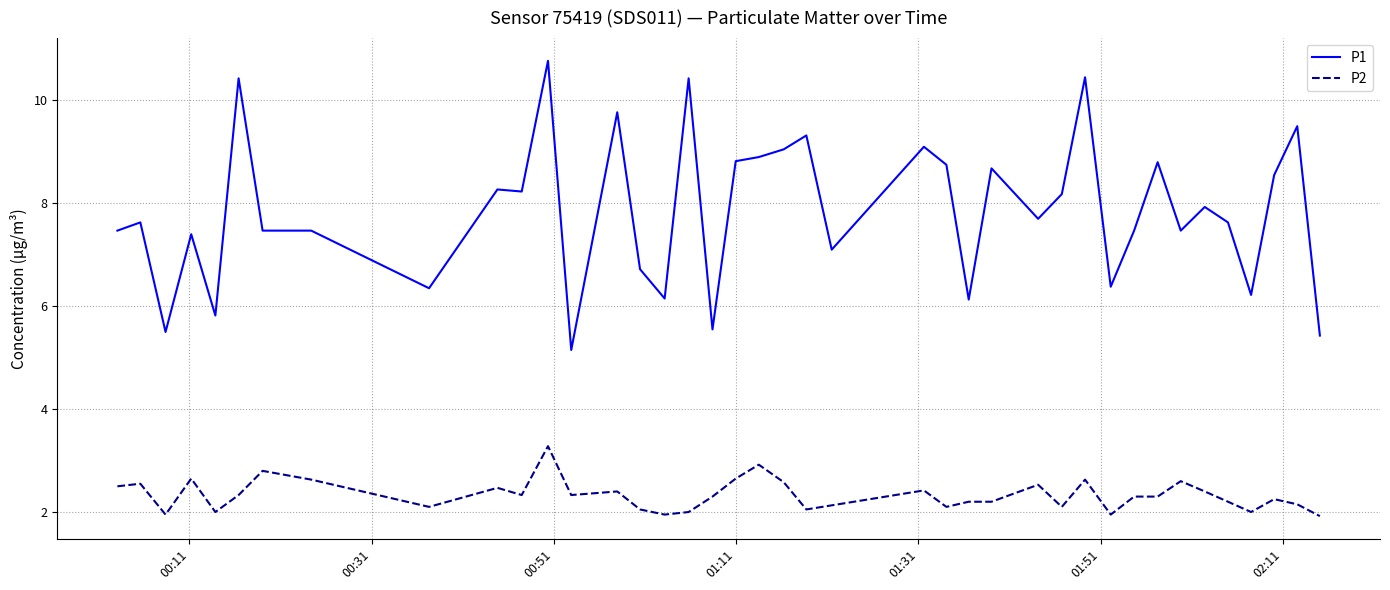

Which series has the largest total across all categories?

P1